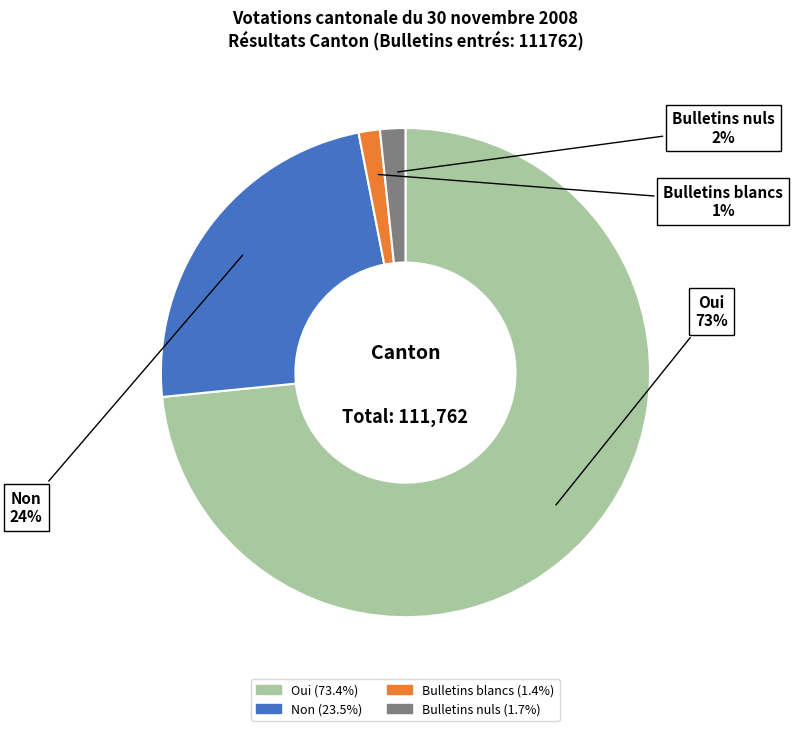

To the nearest percent, what is the average slice percentage?

25%